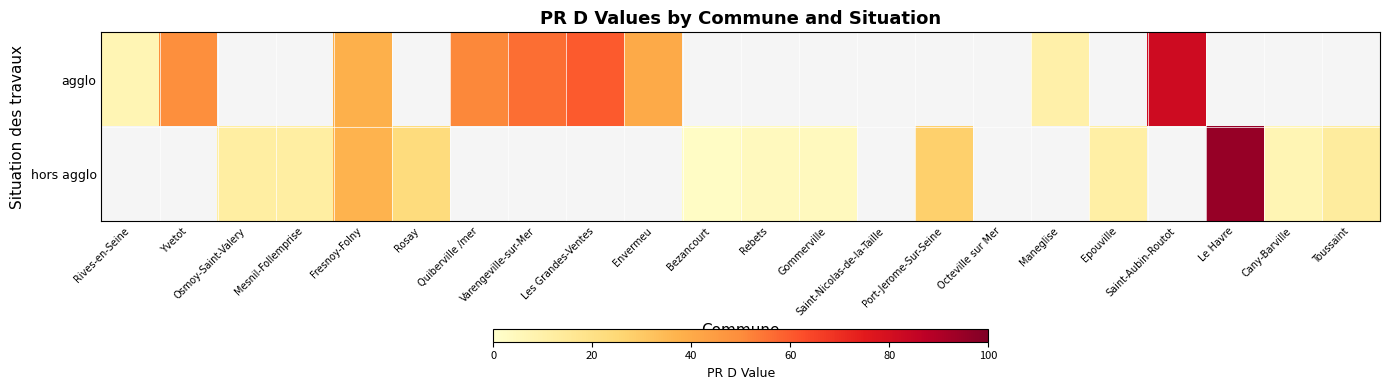

The value of agglo at Envermeu is 70.3. True or false?

False